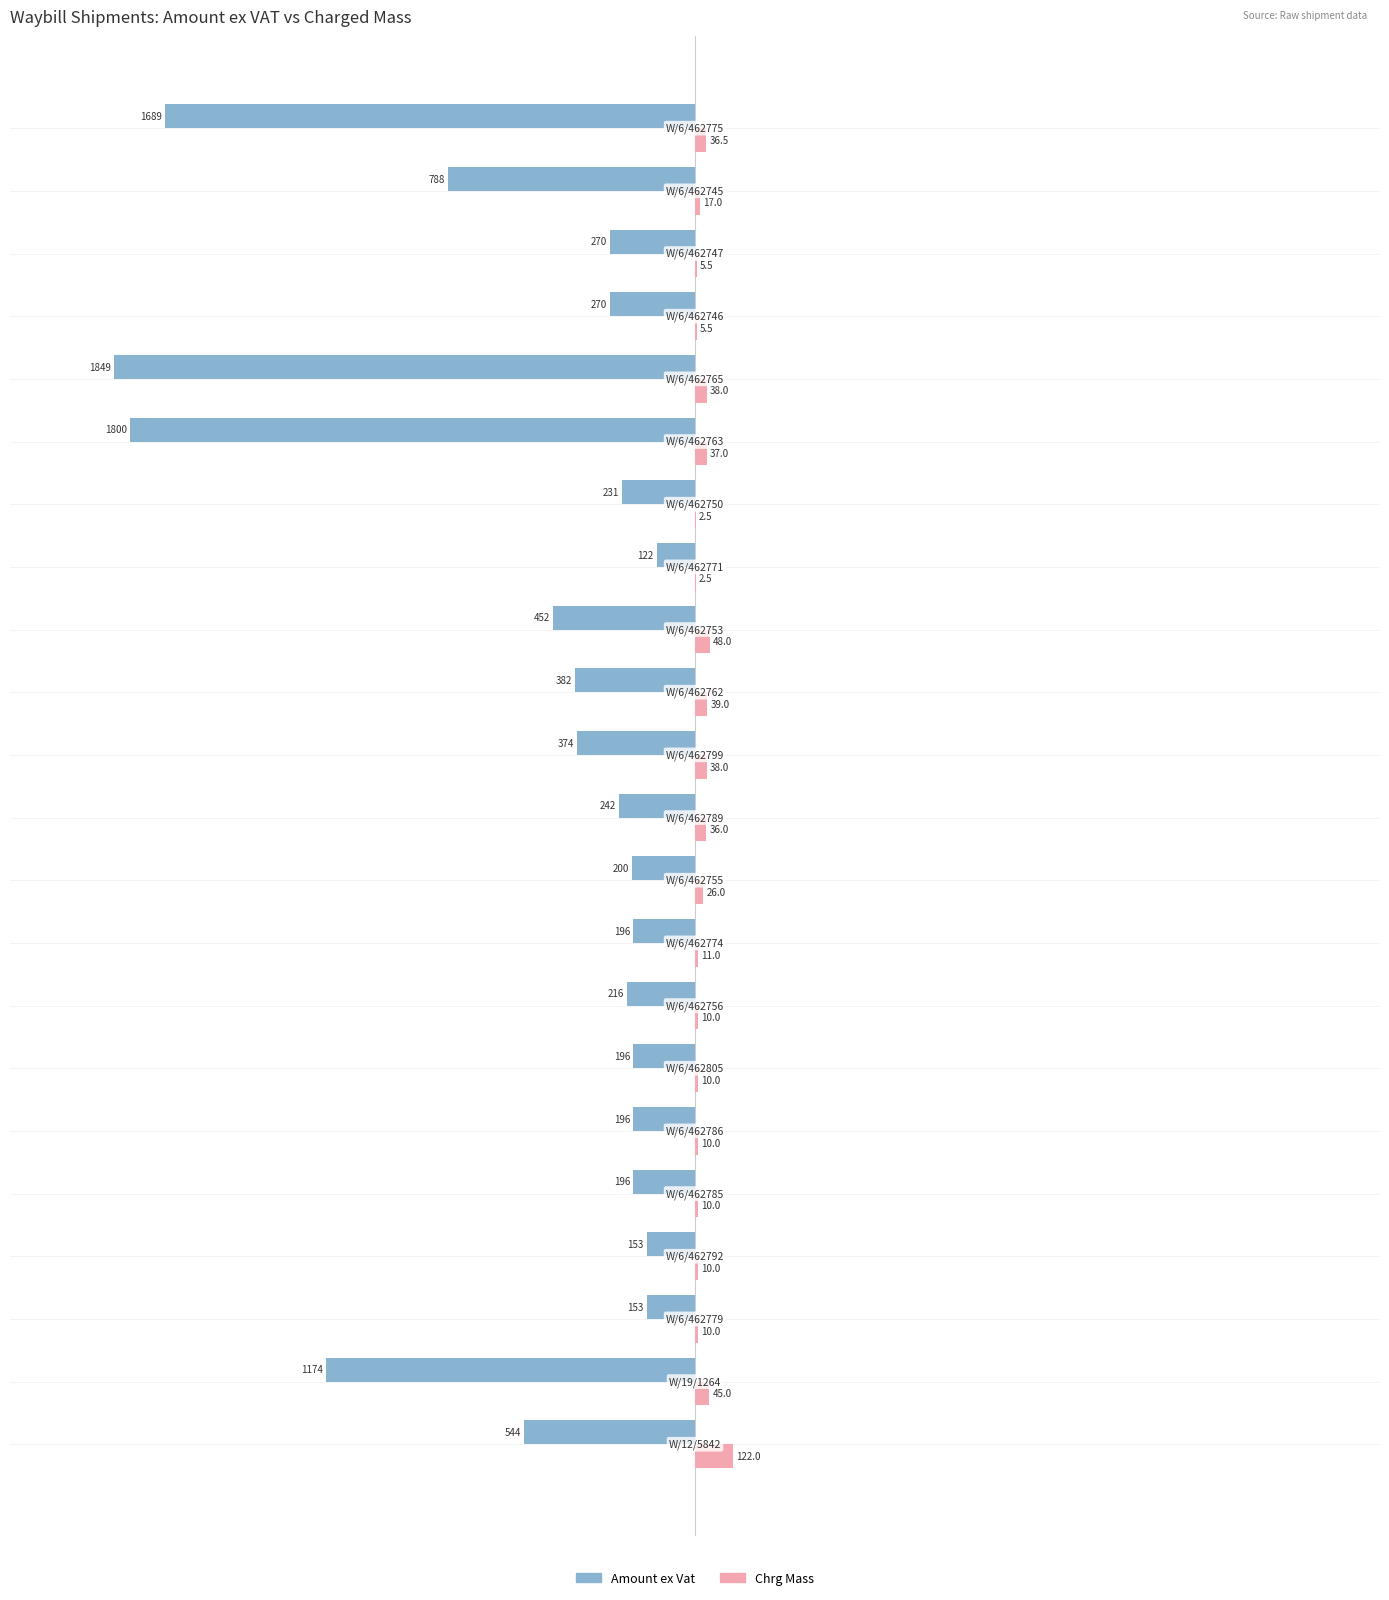

What is the greatest value displayed?

122.0